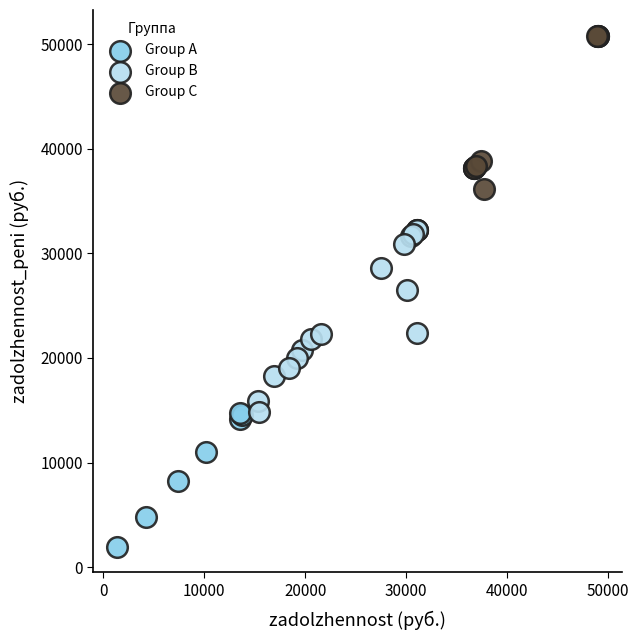

Which series reaches the minimum Y coordinate?

Group A